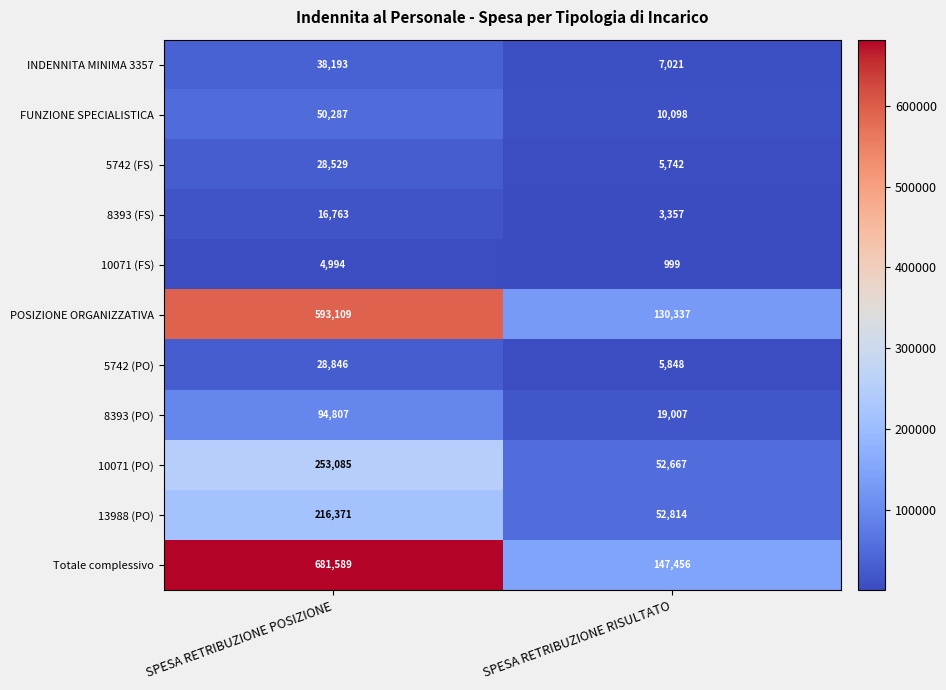

Which series changed the most between SPESA RETRIBUZIONE POSIZIONE and SPESA RETRIBUZIONE RISULTATO?

Totale complessivo